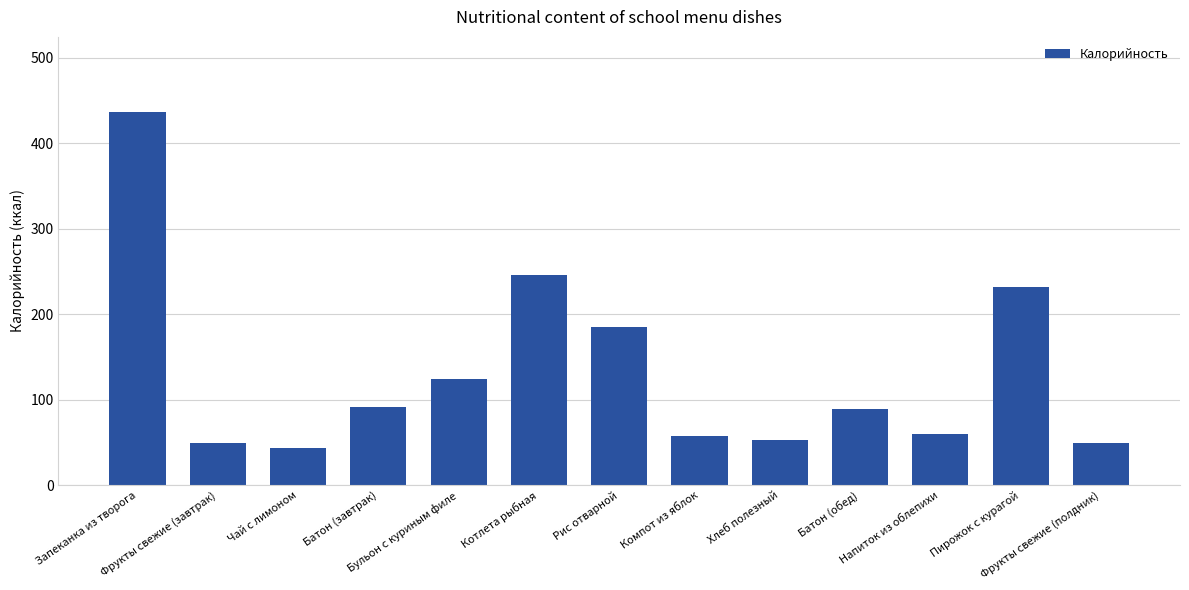

Does the chart contain any negative values?

No